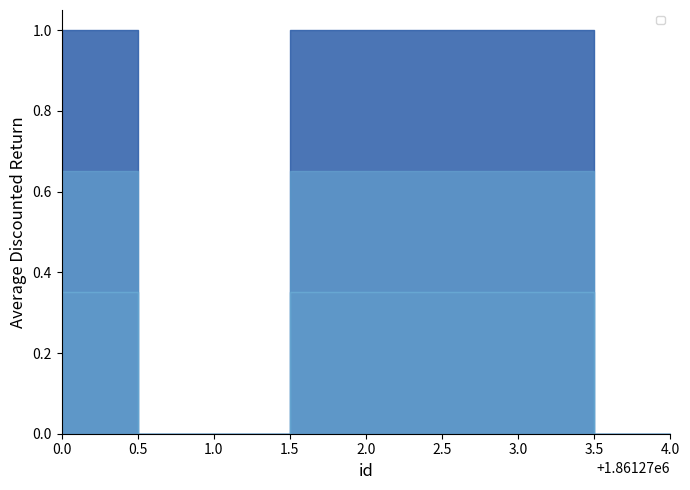

How many interior local peaks (higher than both neighbors) does the data have?

1